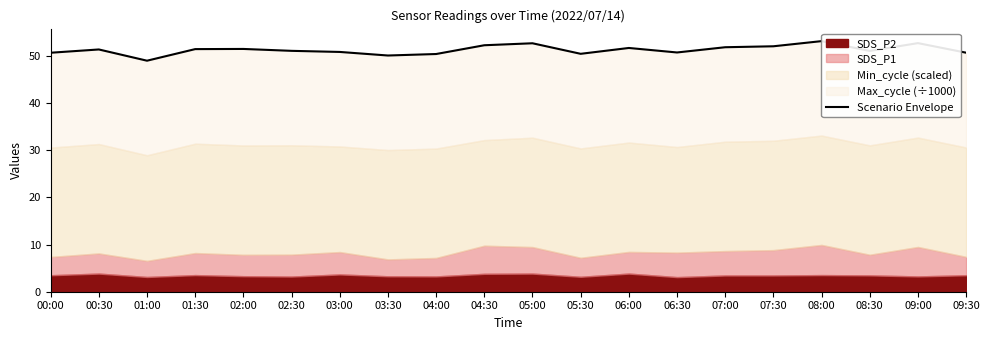

What is the difference between the second highest and minimum values?

3.7